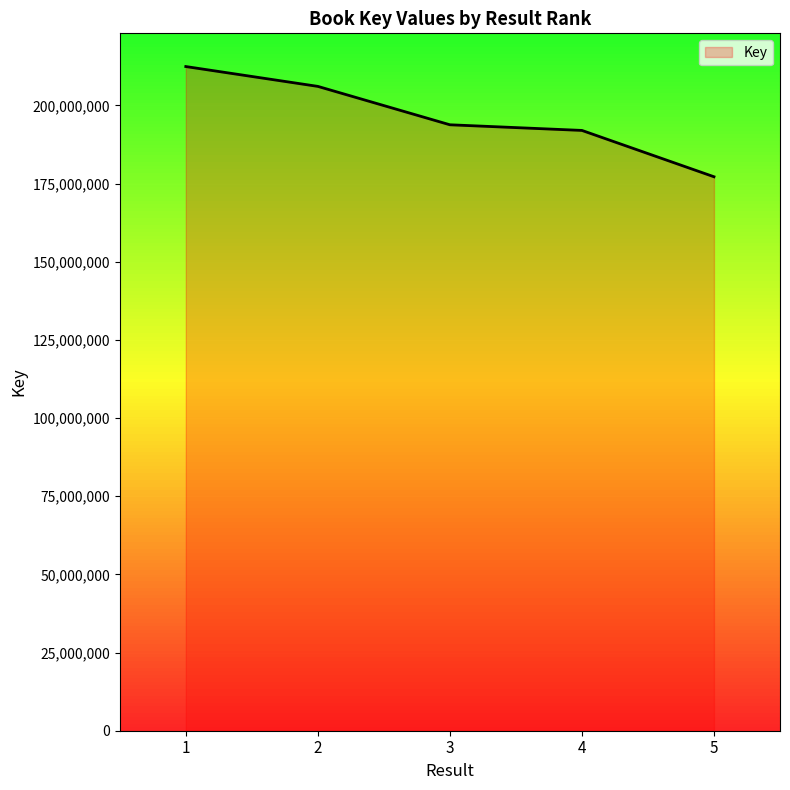

How many distinct data groups are displayed?

1